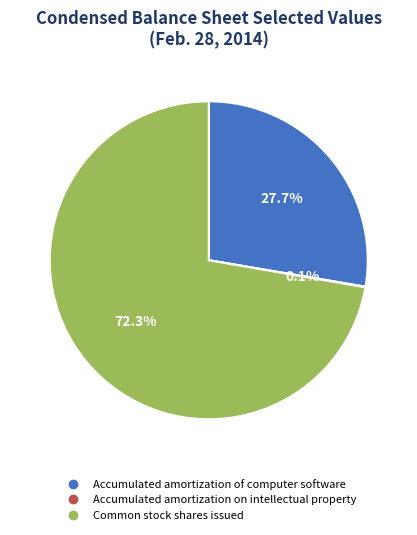

What is the largest slice in the pie chart?

Common stock shares issued